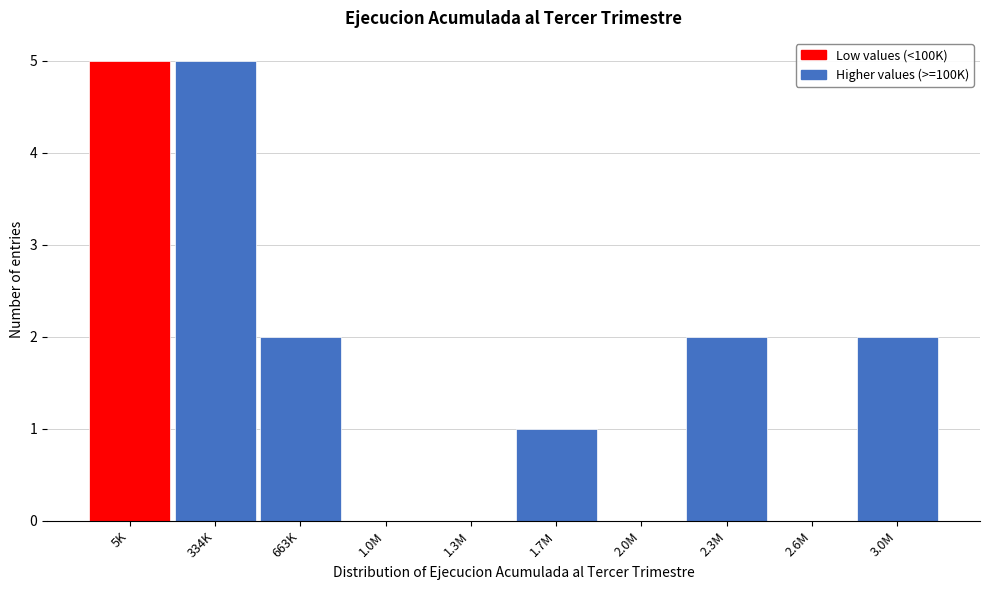

Reading left to right, extract all data points from this chart.

5K=5	334K=5	663K=2	1.0M=0	1.3M=0	1.7M=1	2.0M=0	2.3M=2	2.6M=0	3.0M=2